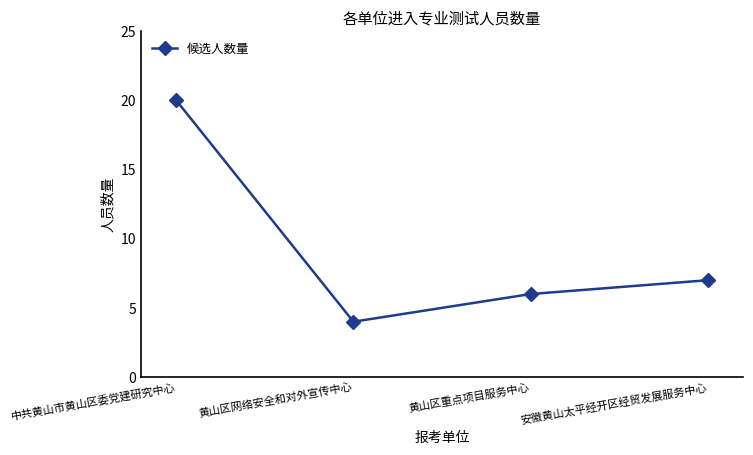

What is the smallest value displayed?

4